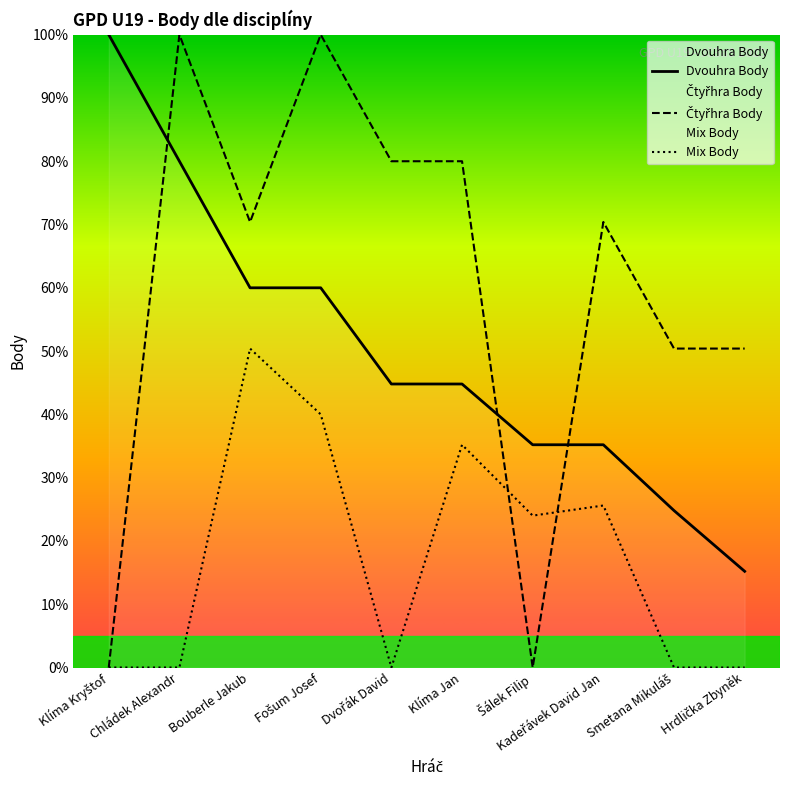

What is the greatest value displayed?

100.0